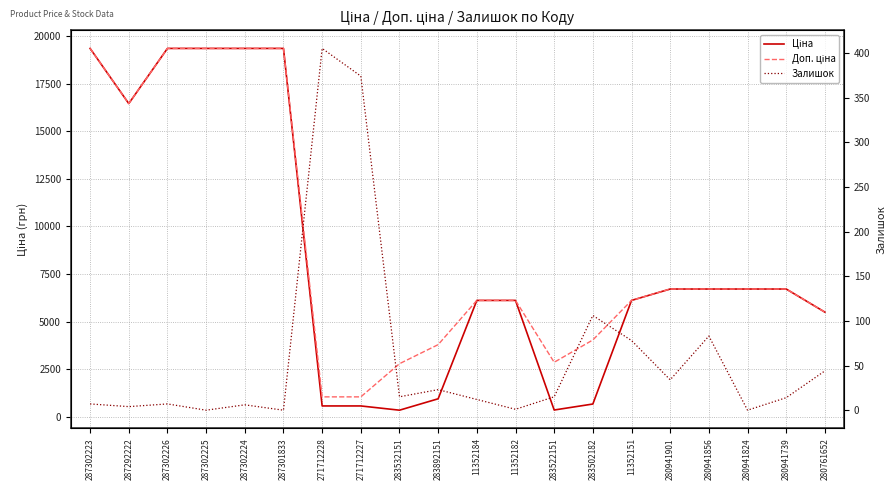

How many data points in Доп. ціна are less than 6710?

10